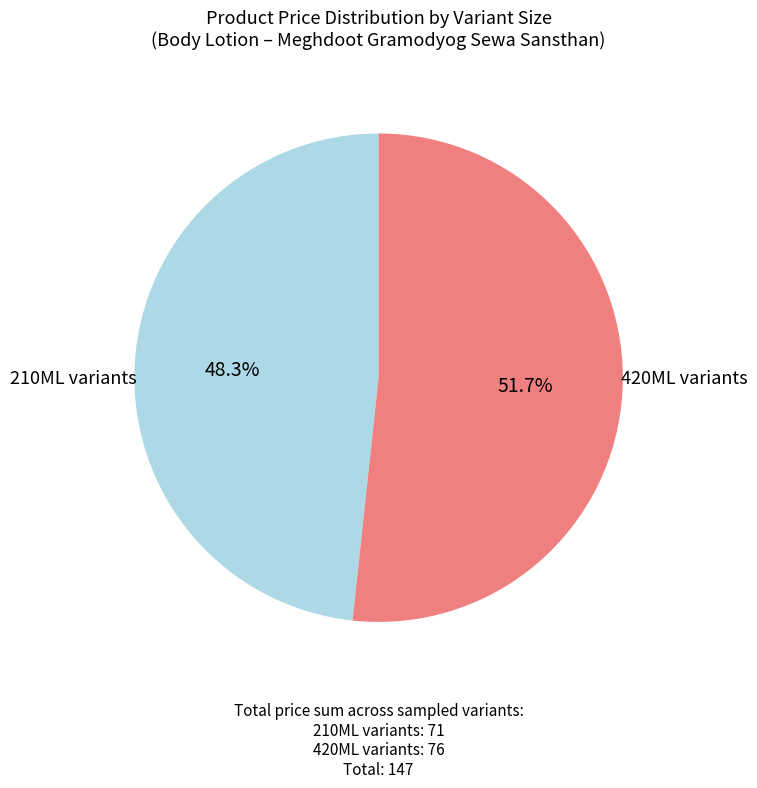

Is there a majority slice in this chart?

Yes